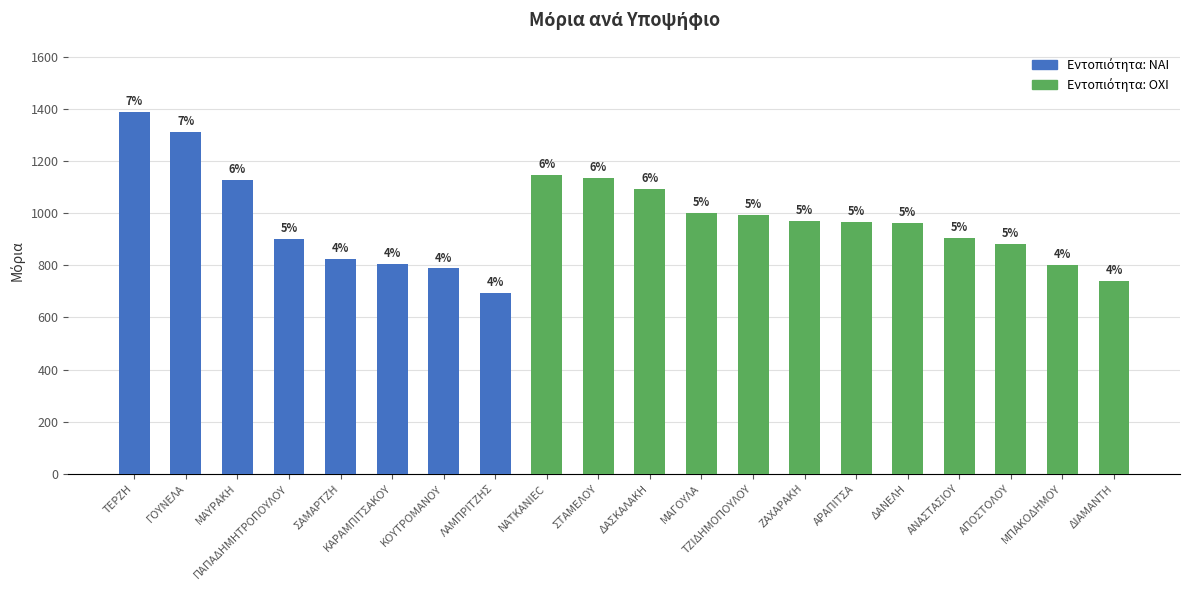

Are the bars horizontal?

No